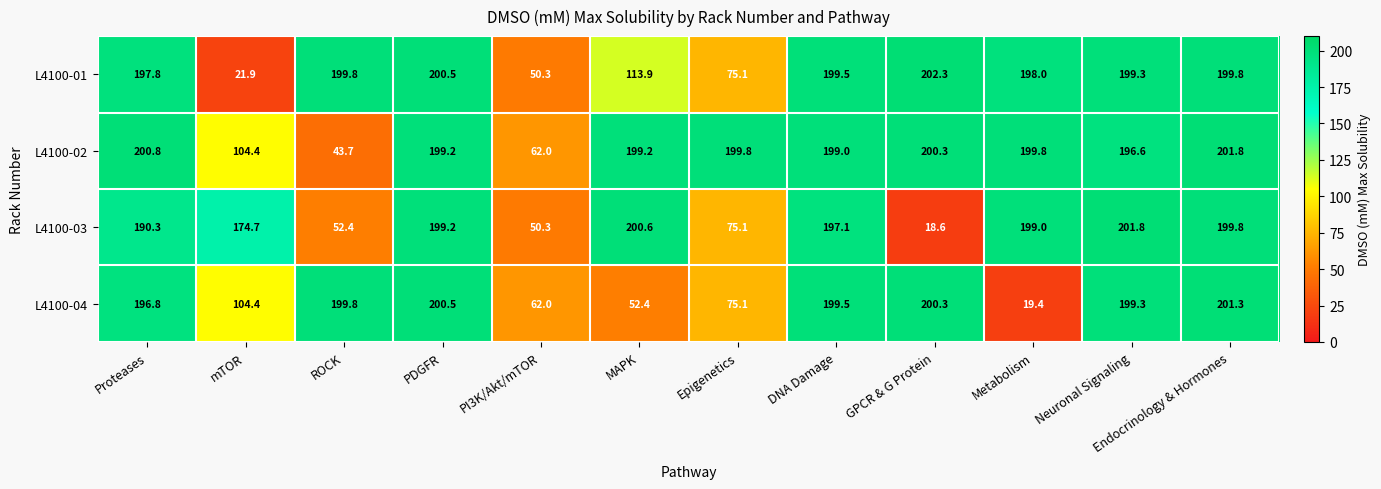

What is the smallest value displayed?

18.6